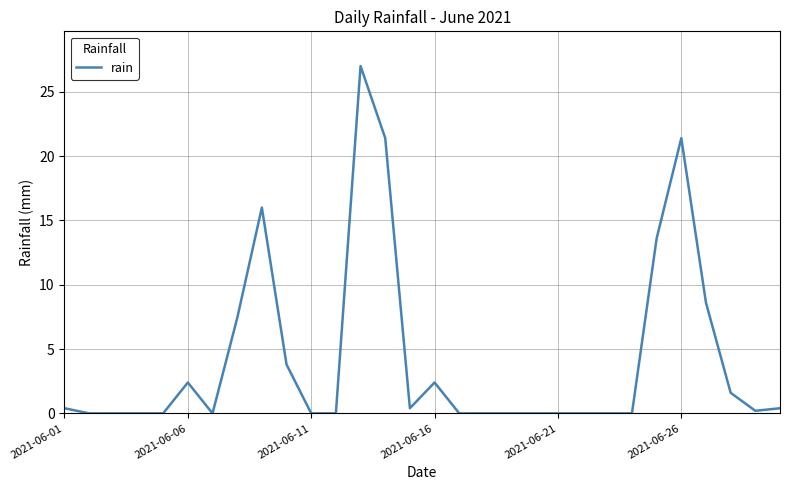

Is this an area chart (filled region under the line)?

No